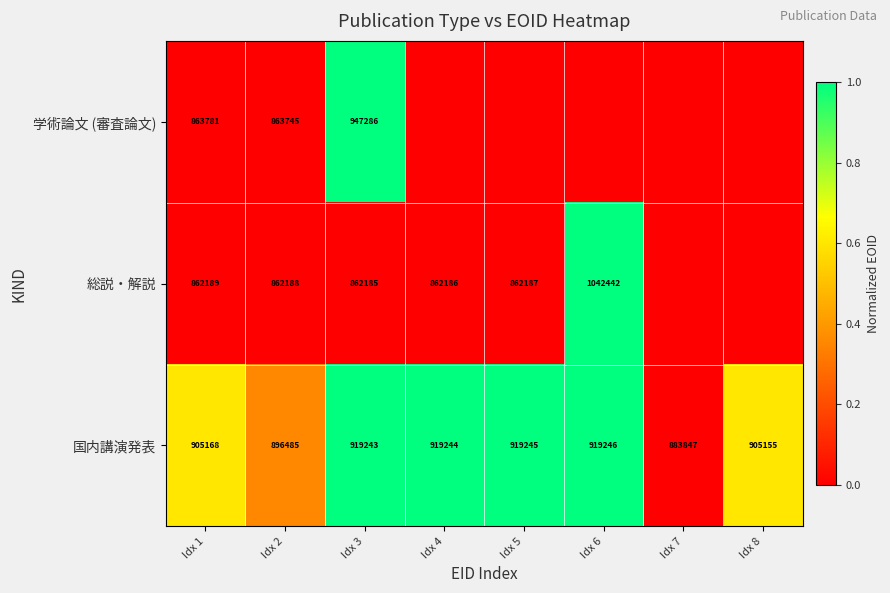

Rank the series at Idx 1 from lowest to highest value.

総説・解説, 学術論文 (審査論文), 国内講演発表